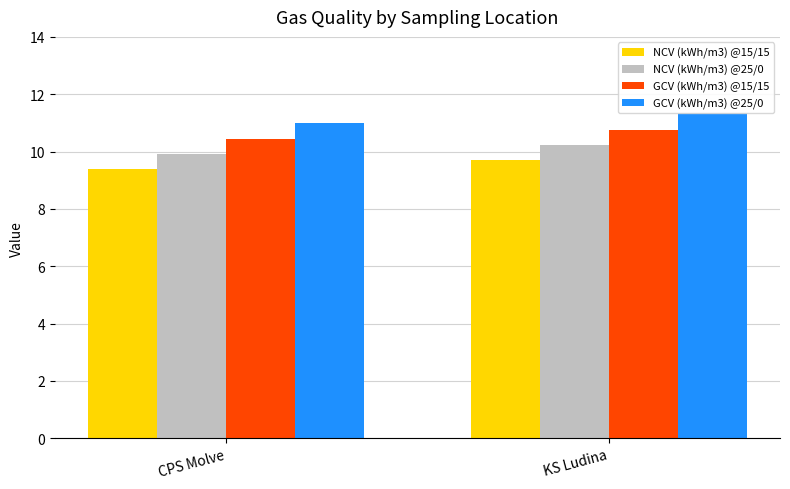

List the labels in order of NCV (kWh/m3) @15/15 value, largest first.

KS Ludina, CPS Molve